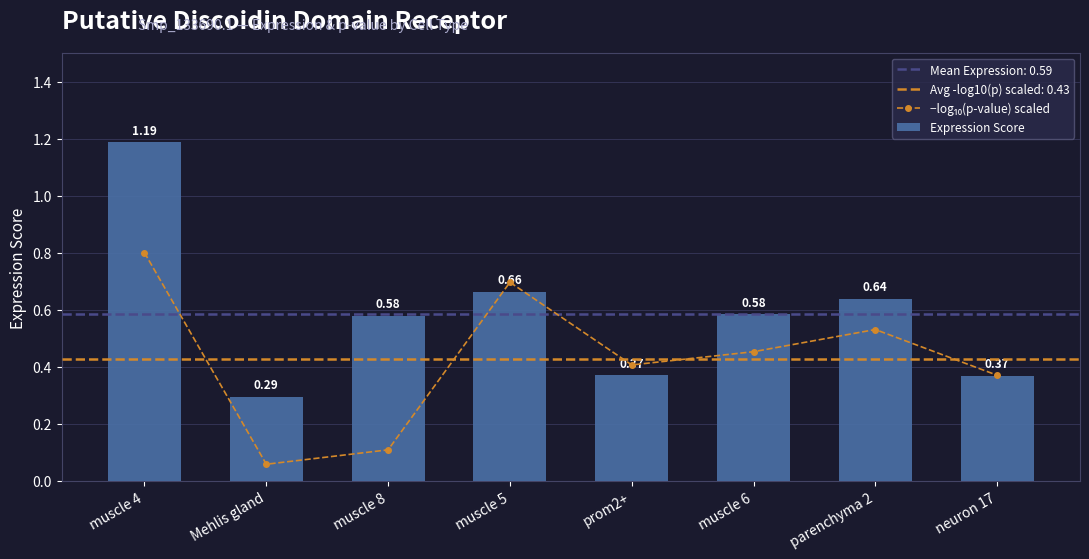

What is the sum of all −log₁₀(p-value) scaled values?

3.4